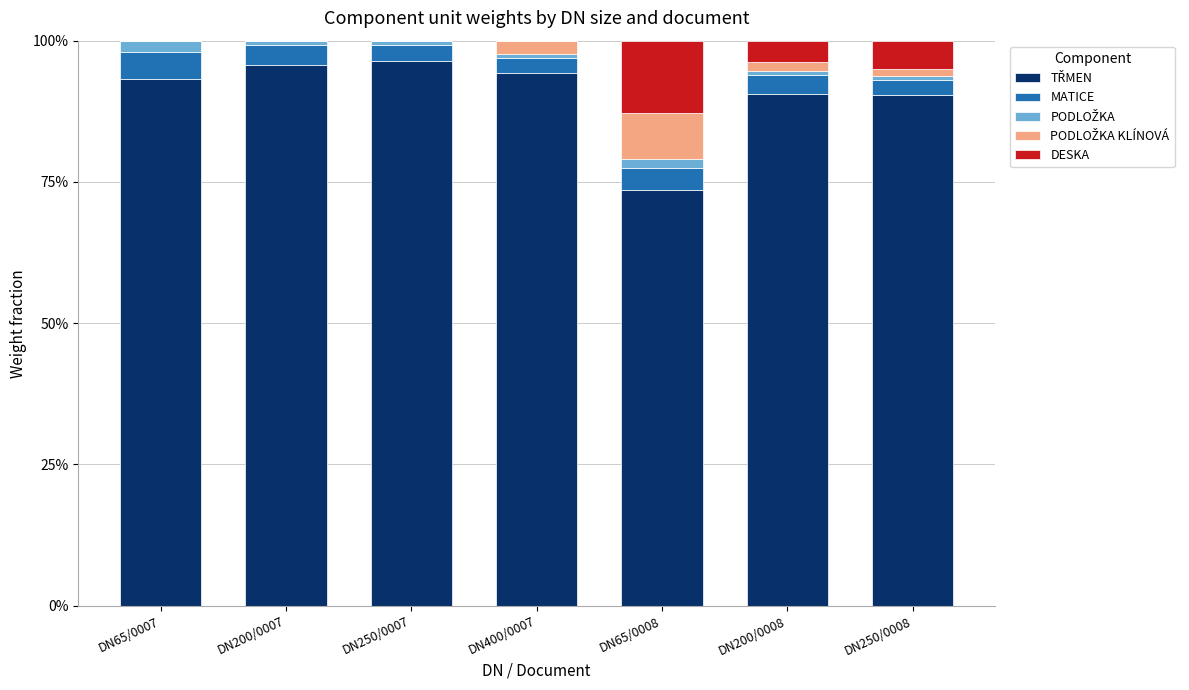

Are the bars grouped side by side (vs. stacked)?

No